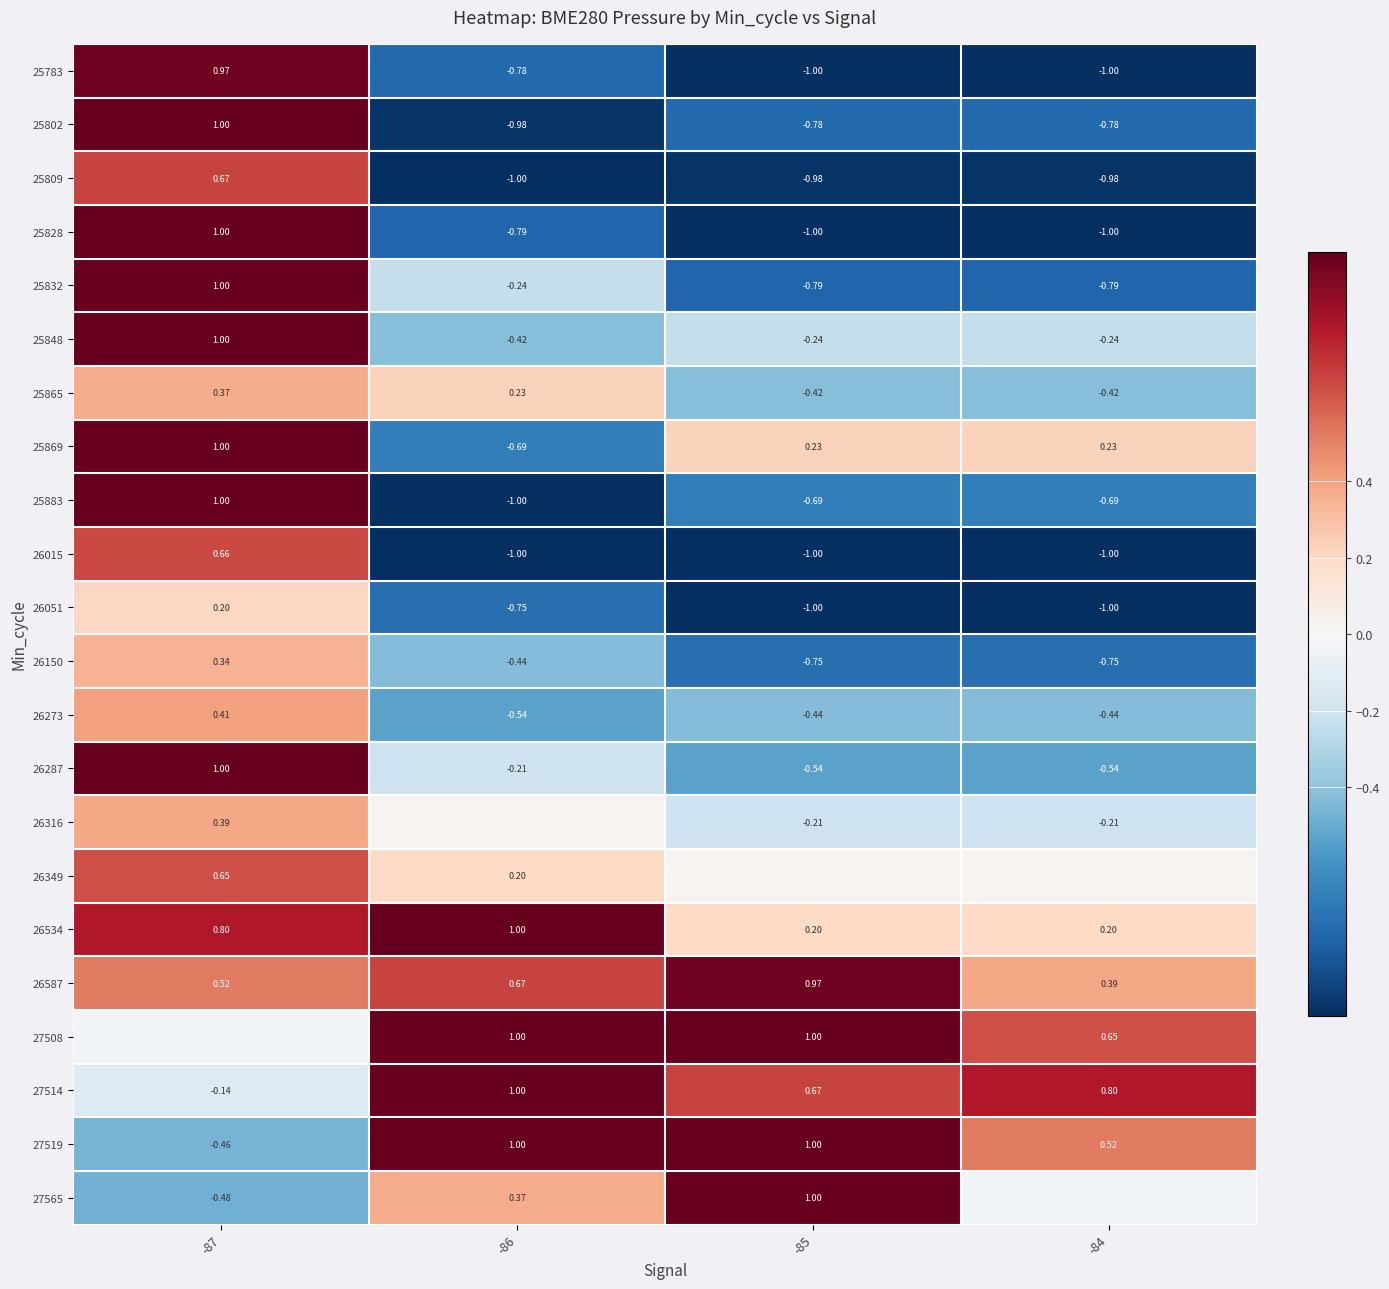

How many values in 25869 are below zero?

1